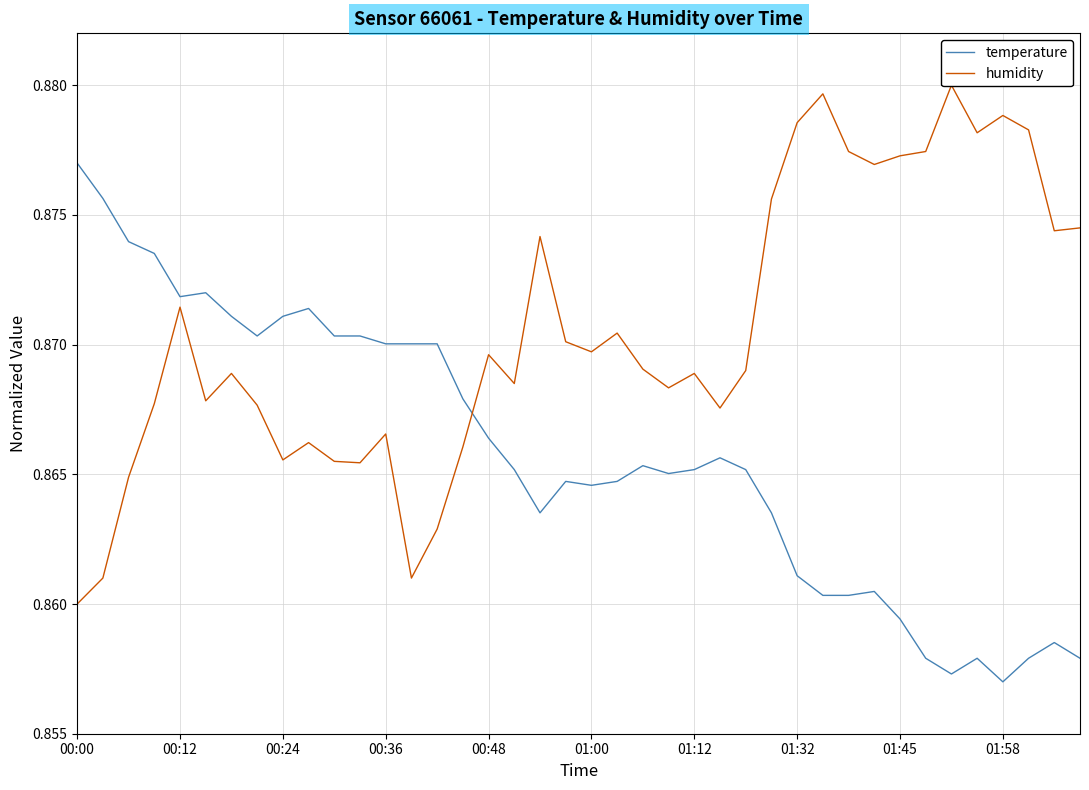

Which series changed the most between 14 and 29?

humidity